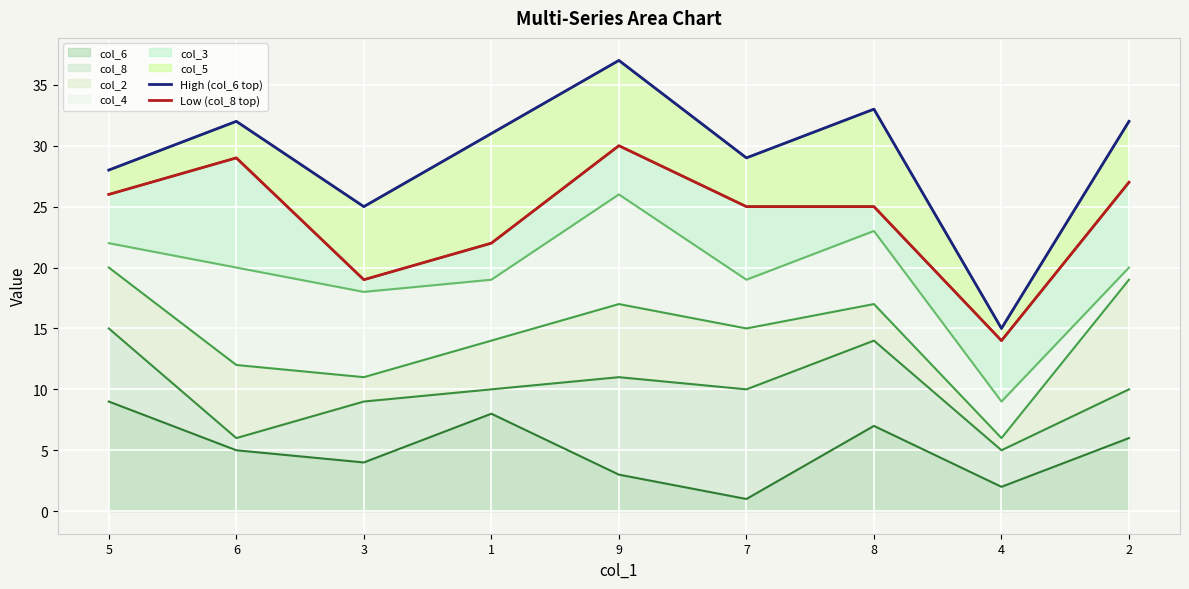

What is the difference between the second highest and second lowest values in the Low (col_8 top) series?

10